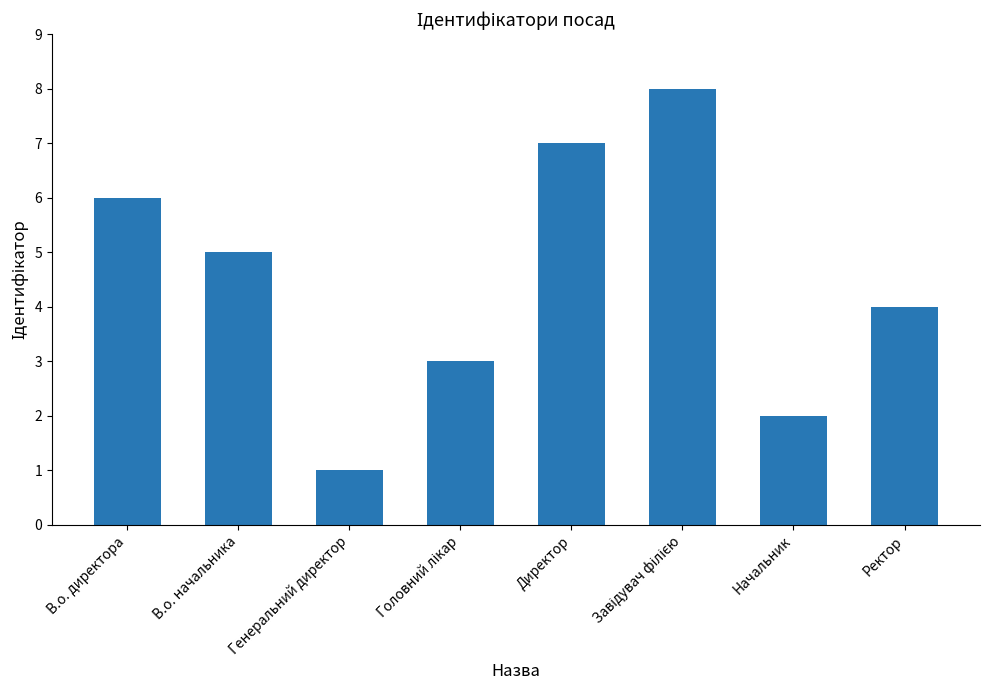

What is the difference between the second highest and minimum values?

6